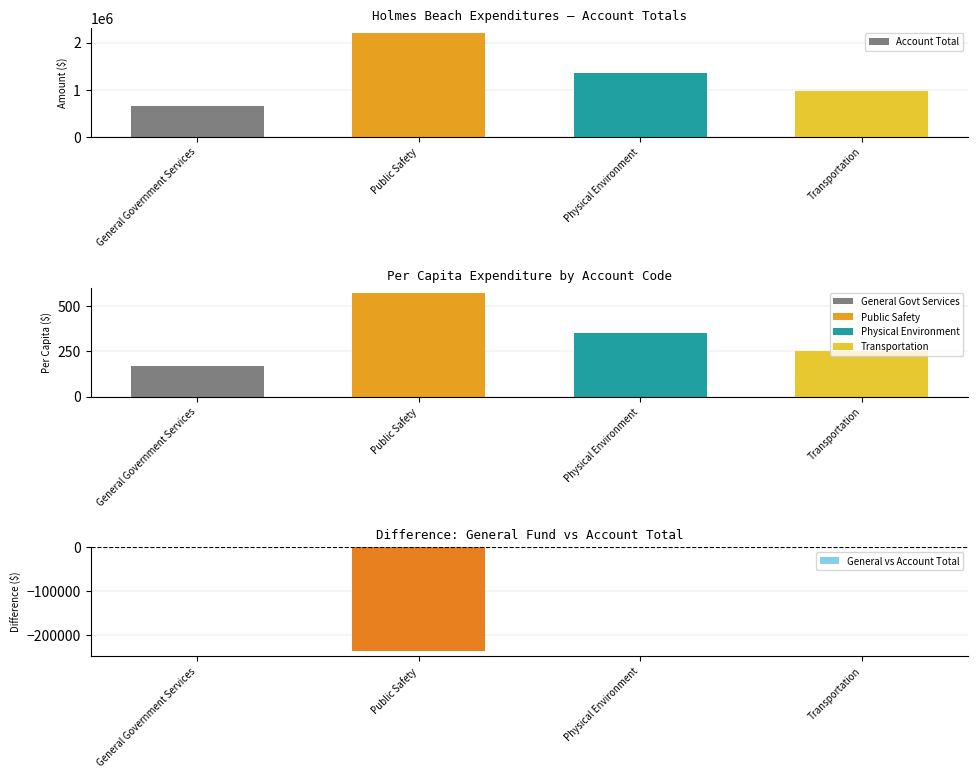

What is the difference between the maximum and minimum values in the General vs Account Total series?

237045.0